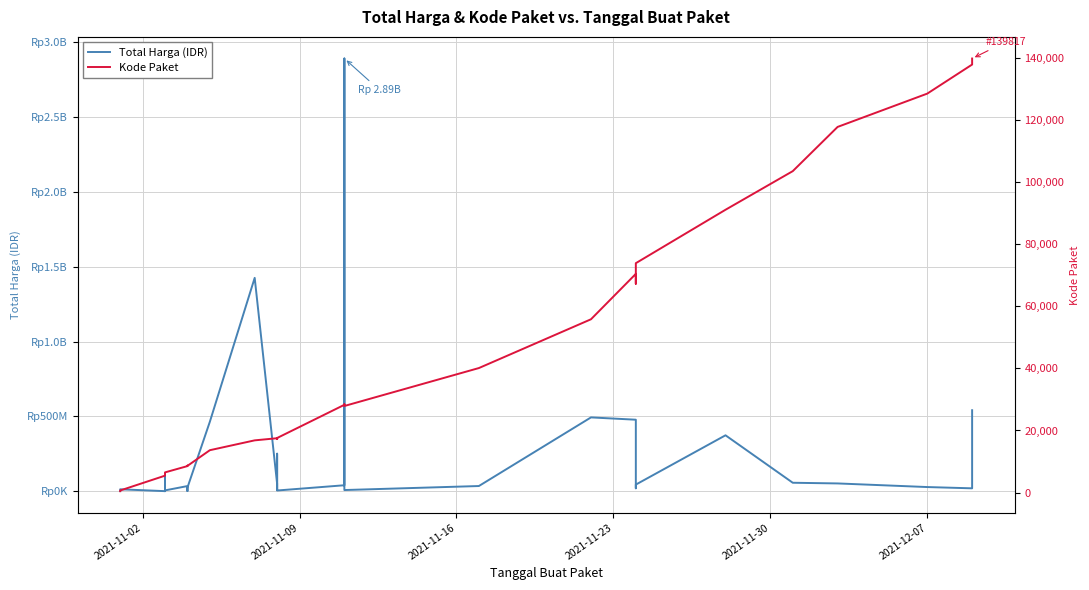

What is the average value of the Kode Paket series?

37519